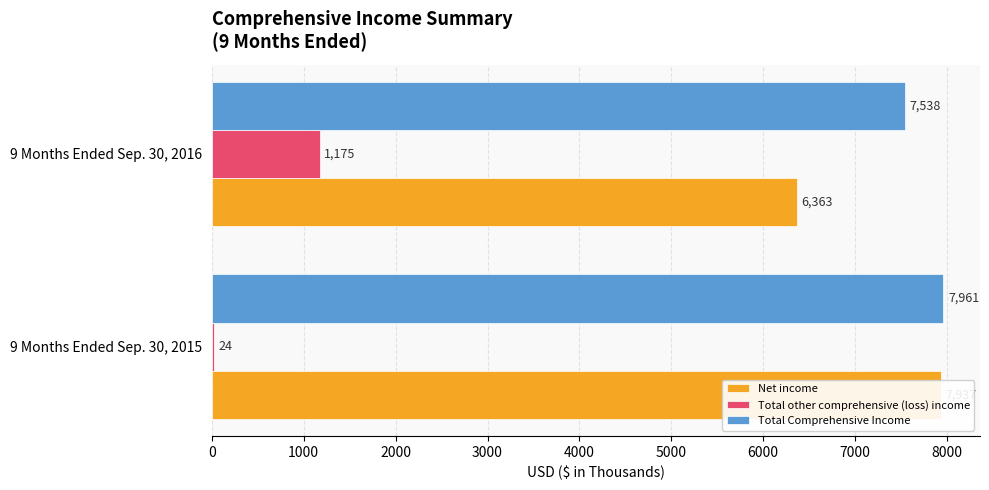

What is the difference between the maximum and minimum values in the Total Comprehensive Income series?

423